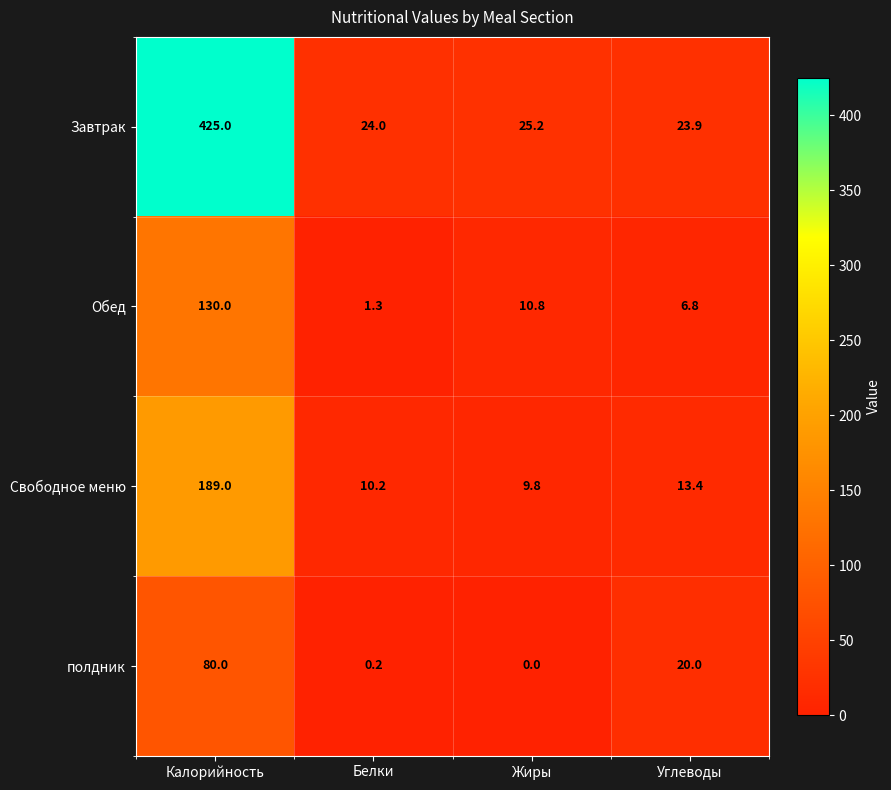

What is the difference between the Завтрак values at Калорийность and Углеводы?

401.1